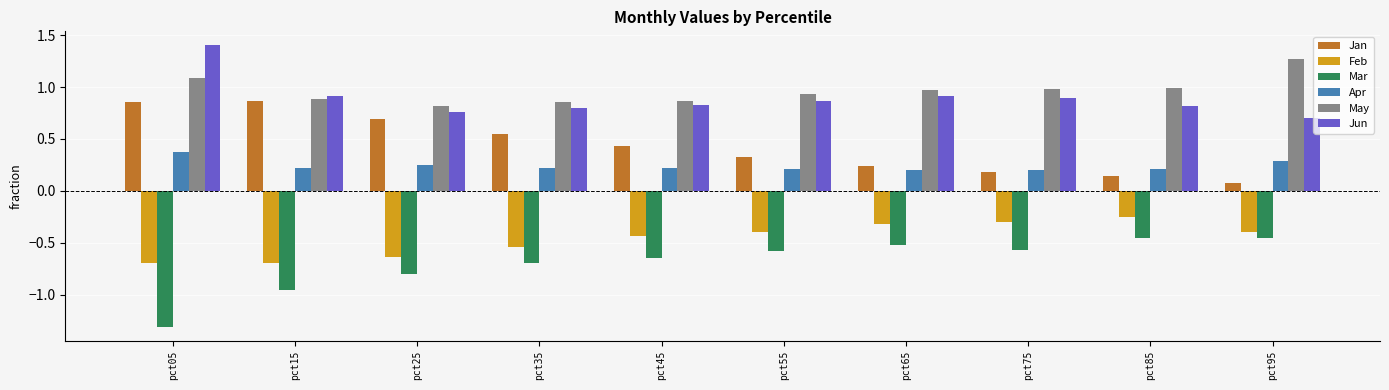

What are all the series names shown in the legend?

Jan, Feb, Mar, Apr, May, Jun